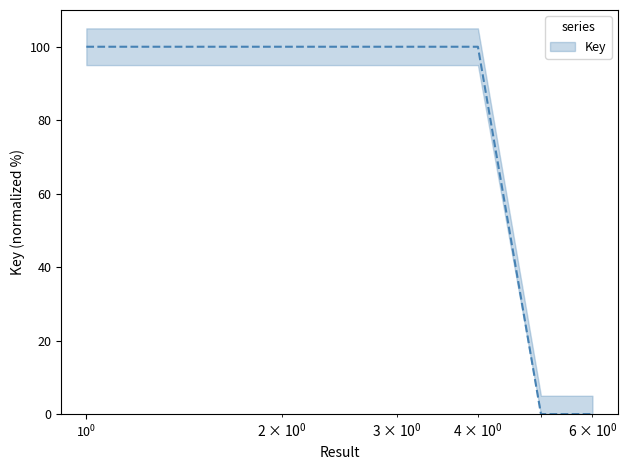

What is the difference between the maximum and minimum values?

100.0